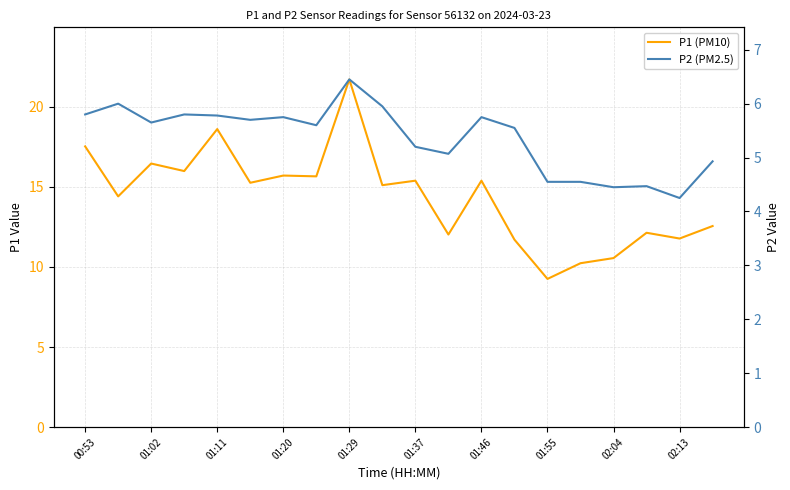

In P1 (PM10), how many points are higher than both neighbors (excluding endpoints)?

7